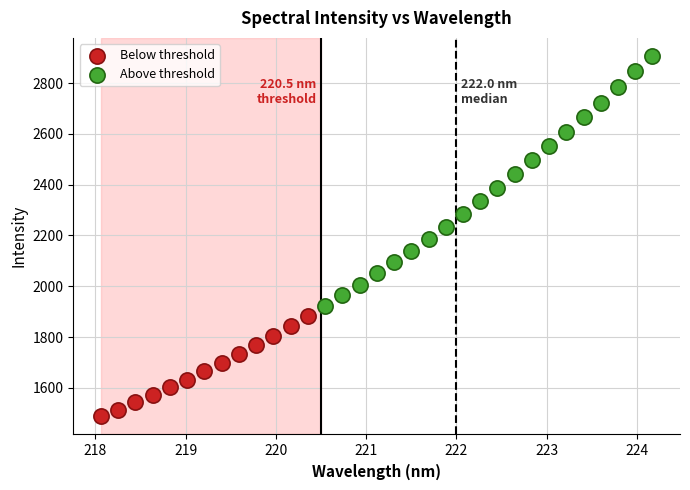

Which series reaches the minimum Y coordinate?

Below threshold